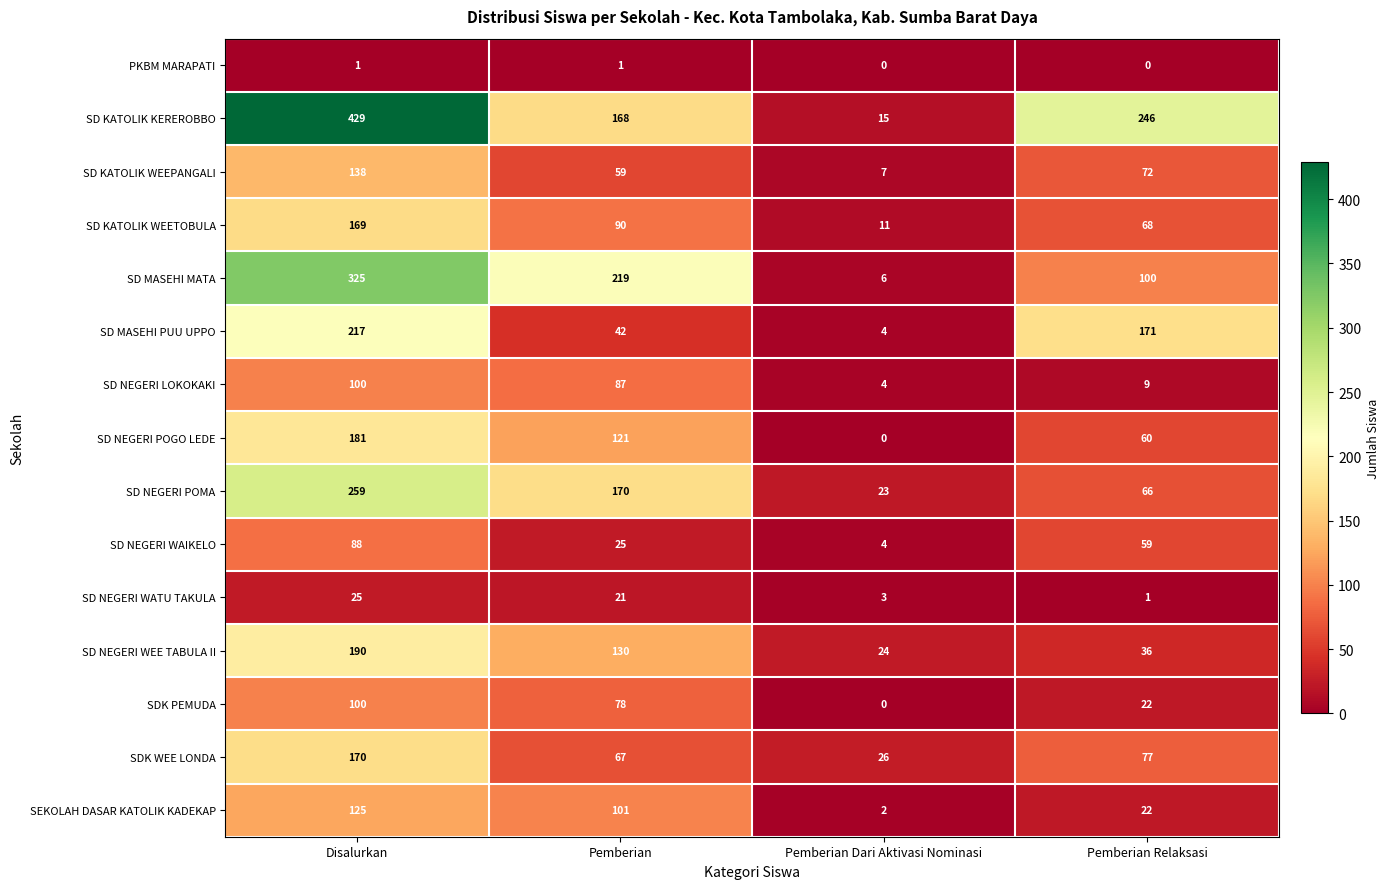

At which category does the chart reach its peak across all series?

Disalurkan